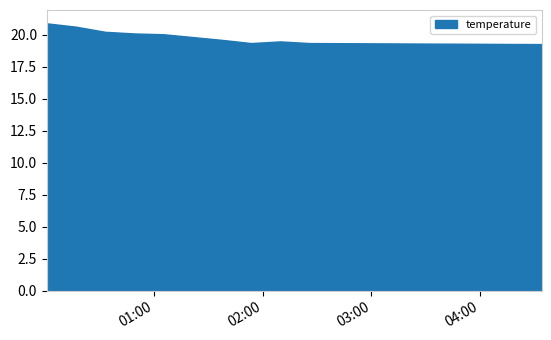

True or false: temperature and humidity cross at least once.

False